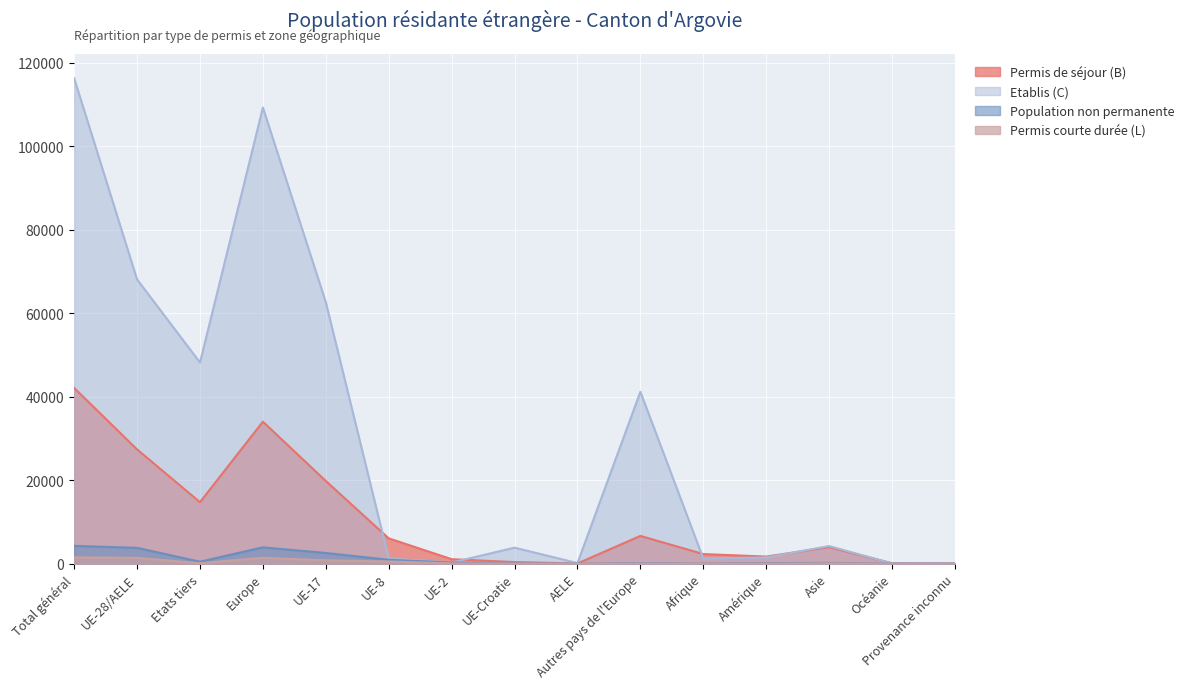

What are all the series names shown in the legend?

Permis de séjour (B), Etablis (C), Population non permanente, Permis courte durée (L)